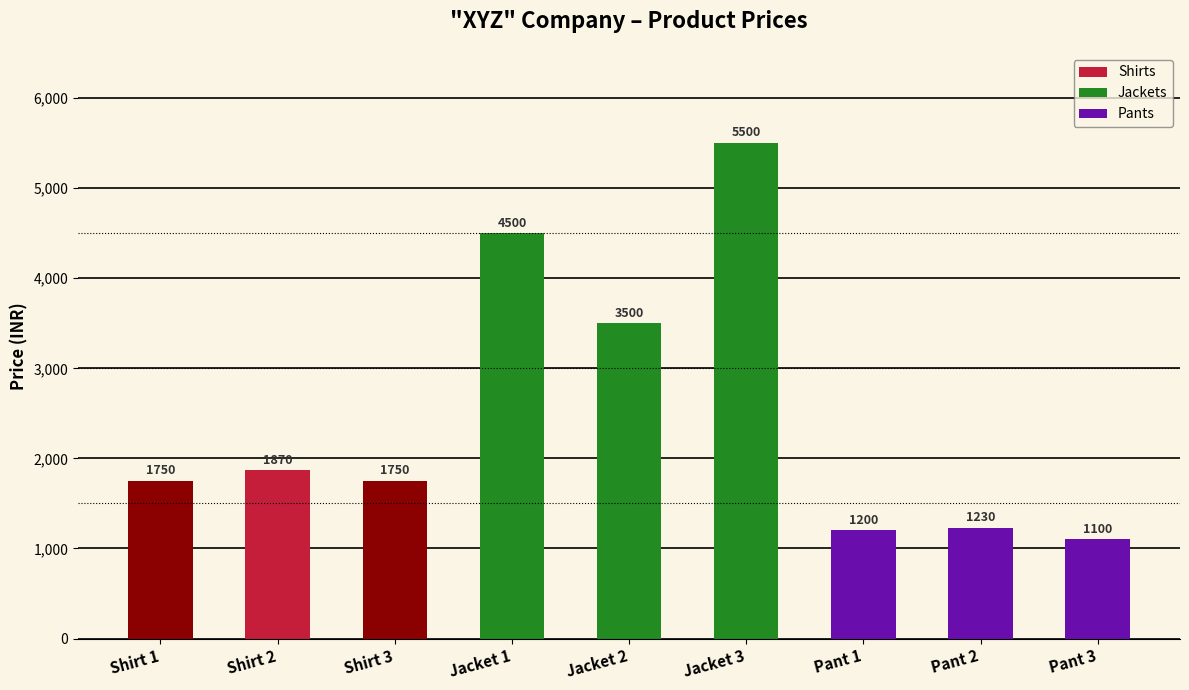

What value does the data have at Pant 1?

1200